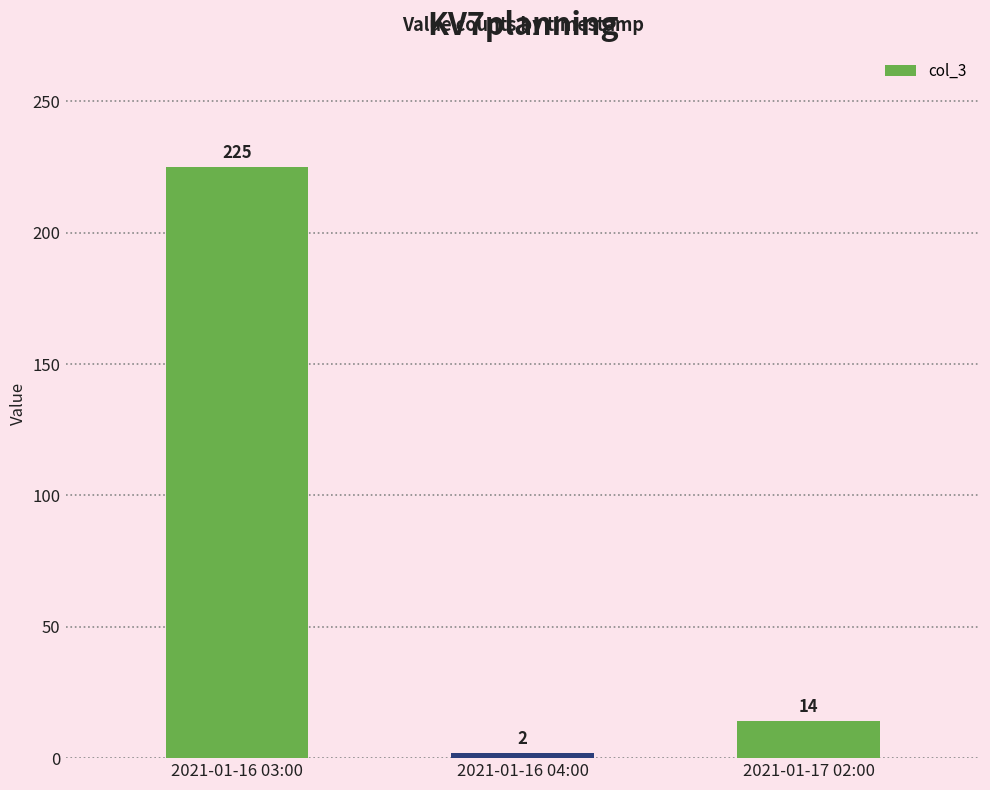

Which category has the lowest value across all series?

2021-01-16 04:00